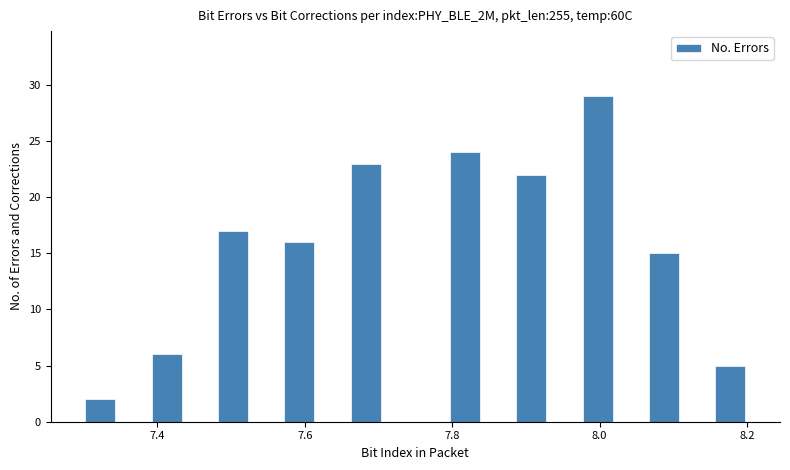

Around what value on the x-axis is the tallest bar? Give the approximate position of its centre, as read against the axis.

8.00